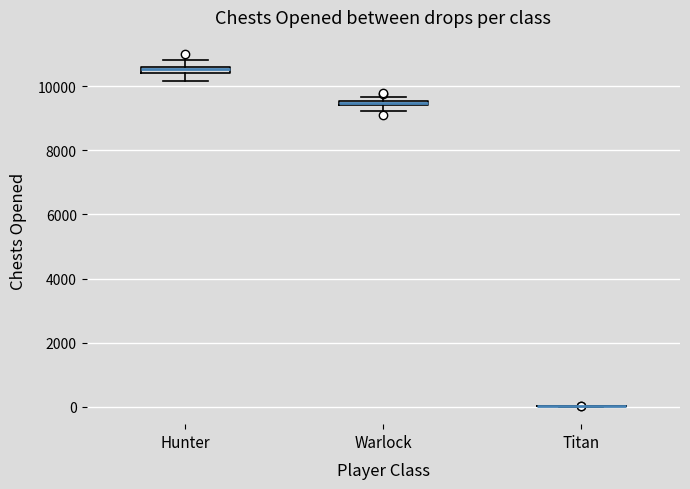

Where is the upper edge of the box for Warlock on the y-axis? The values are not printed on the chart, so give them approximately, as read against the axis.

9600